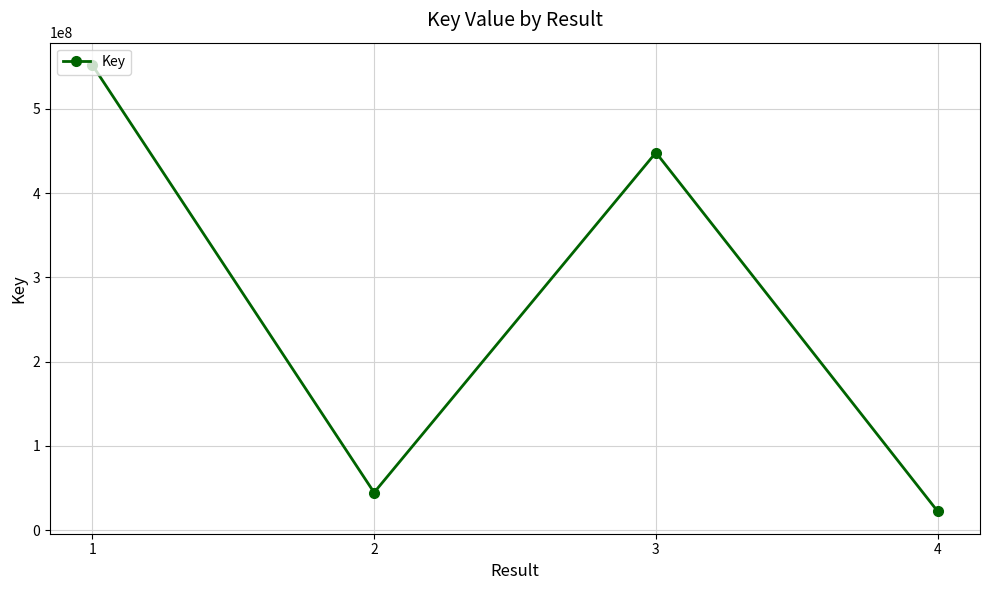

Where is the first local maximum?

3